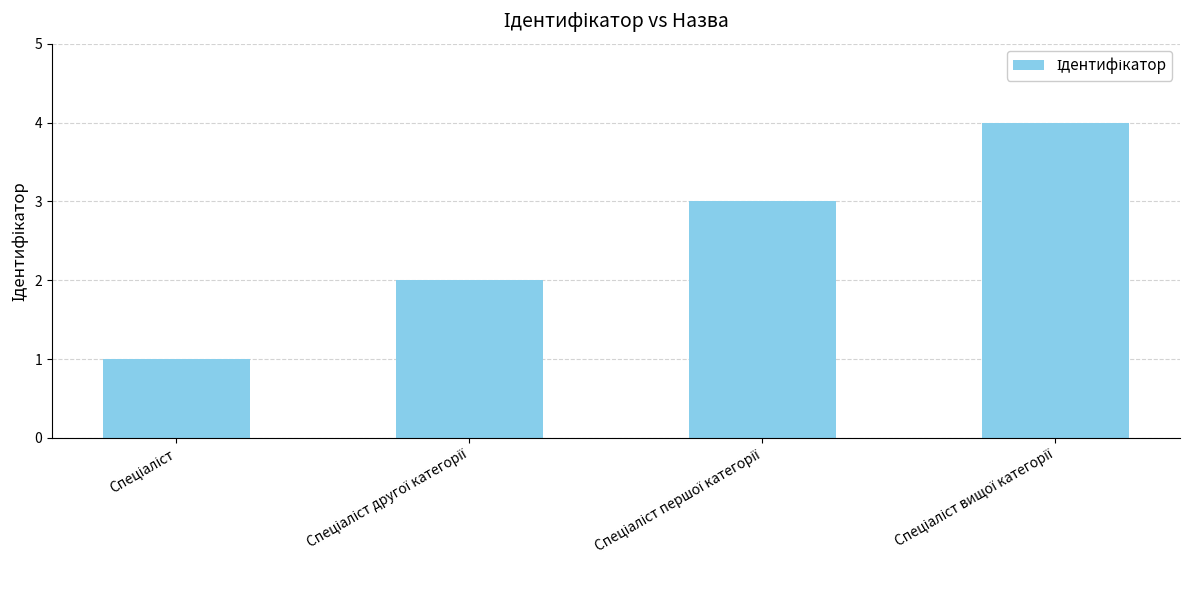

What is the greatest value displayed?

4